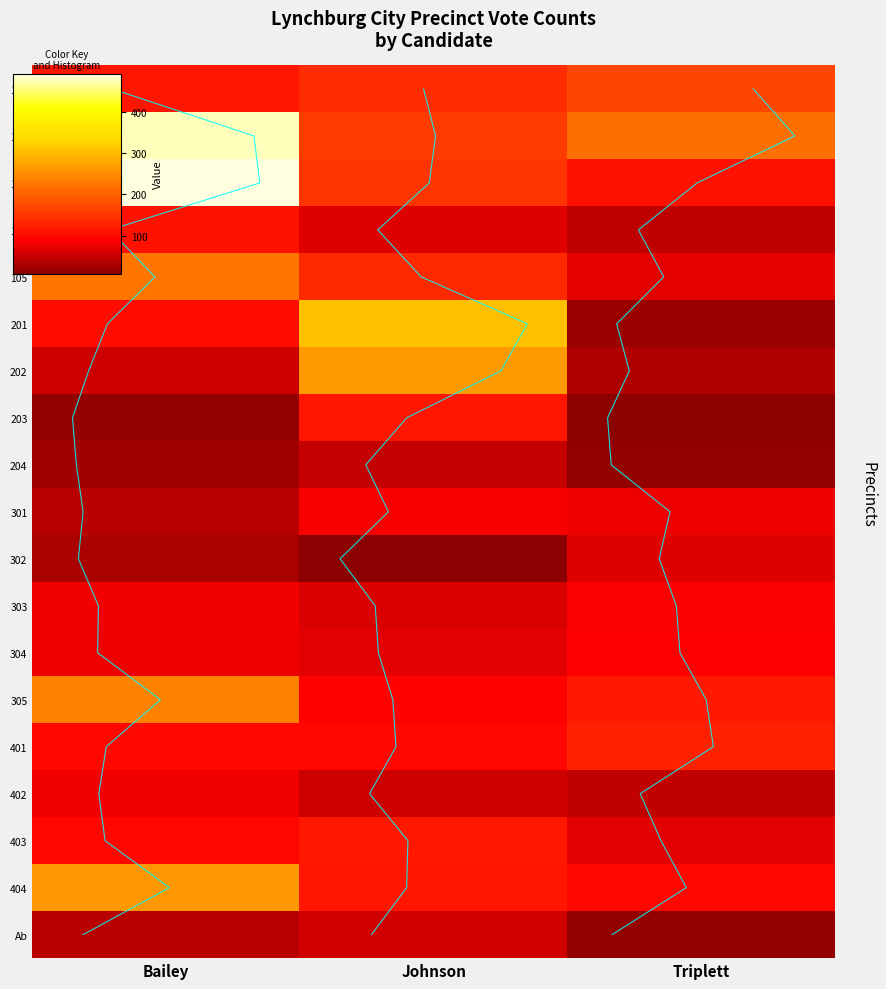

What is the total value across all series at Johnson?

2147